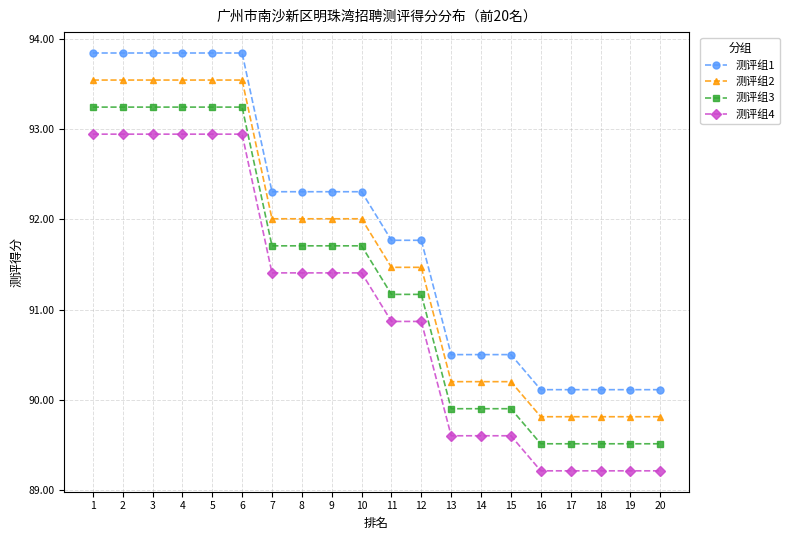

What is the difference between the 测评组4 values at 5 and 7?

1.5